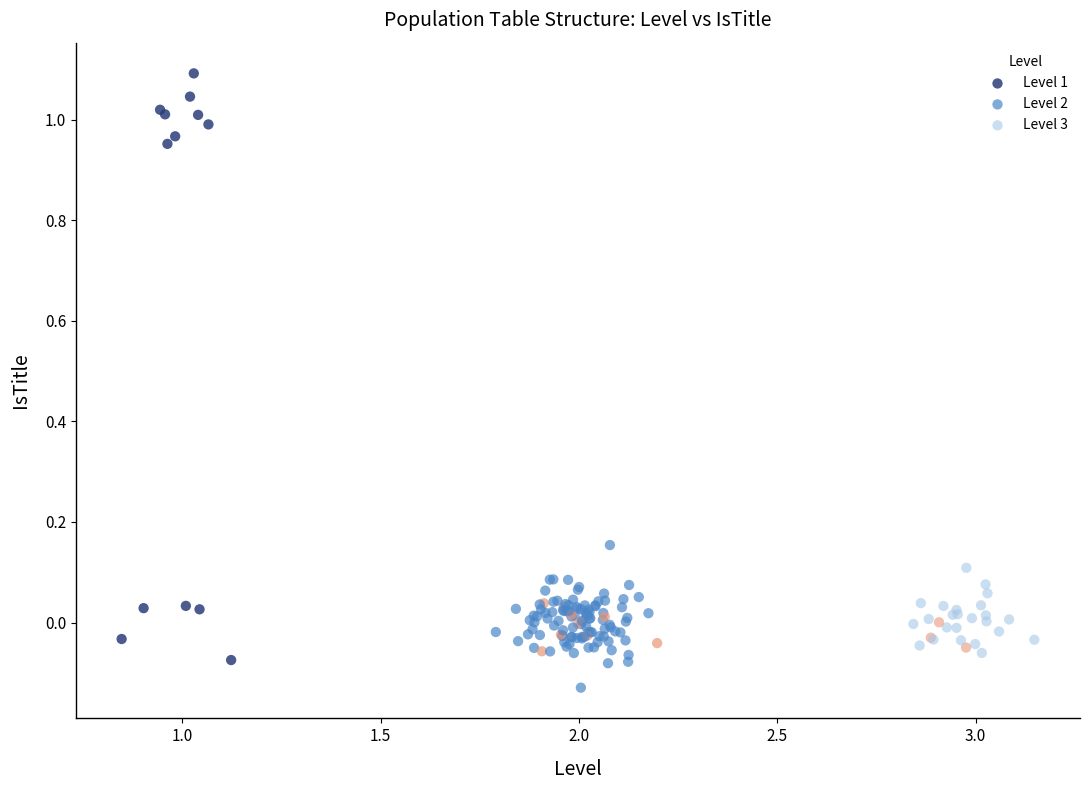

Which series has the widest spread of Y values?

Level 1